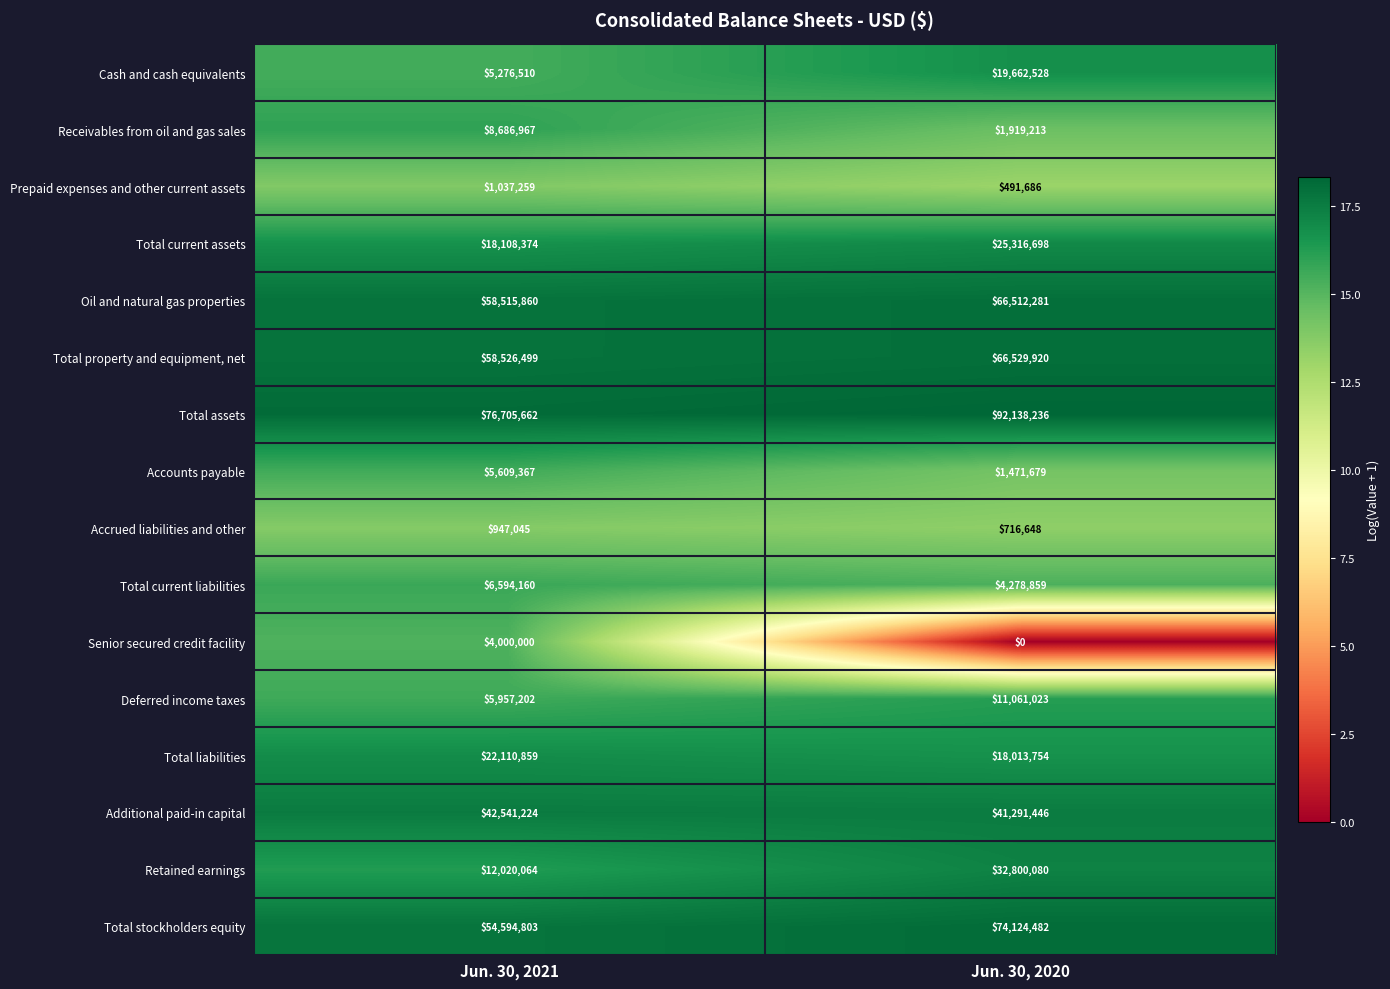

Which series changed the most between Jun. 30, 2021 and Jun. 30, 2020?

Retained earnings